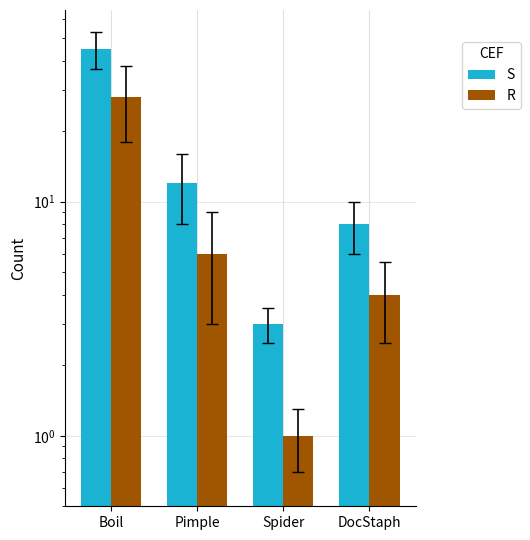

The R series shows 2 at Spider. True or false?

False